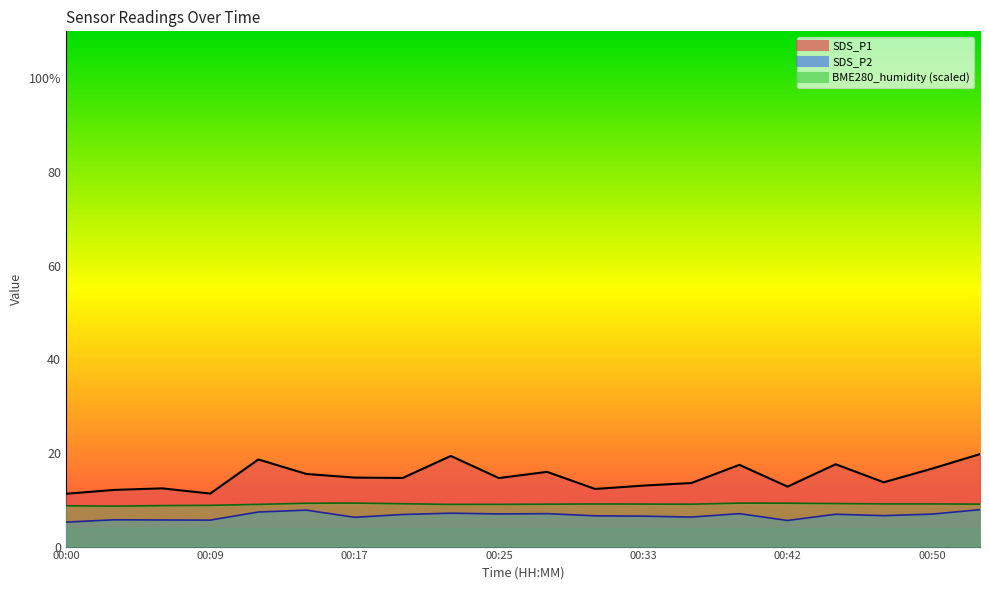

What are all the series names shown in the legend?

SDS_P1, SDS_P2, BME280_humidity